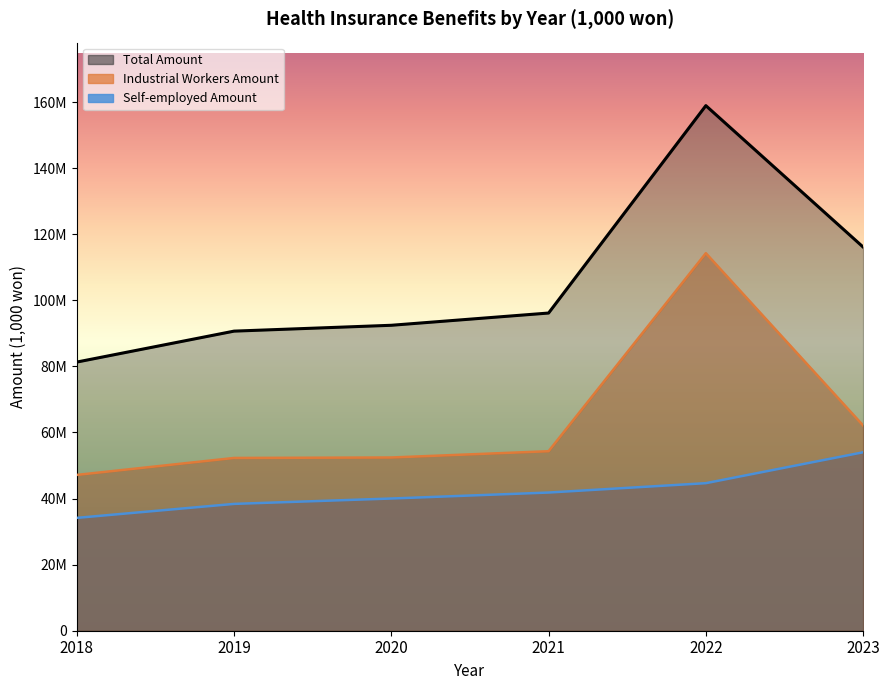

List the series in order of their overall mean, lowest first.

Self-employed Amount, Industrial Workers Amount, Total Amount